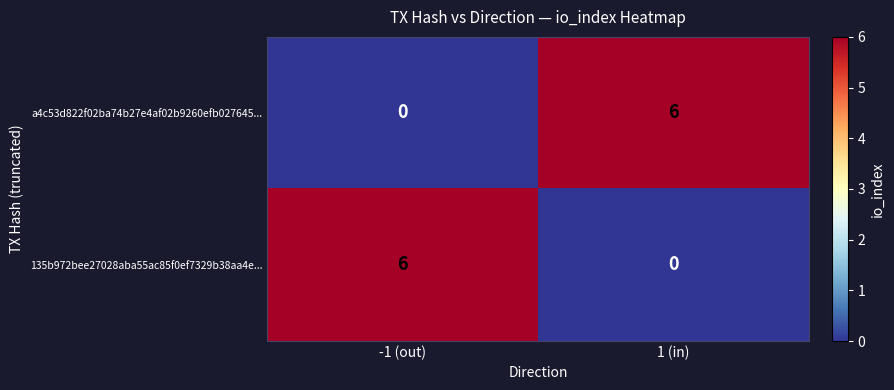

Is the value of a4c53d822f02ba74b27e4af02b9260efb027645... at 1 (in) greater than the value of 135b972bee27028aba55ac85f0ef7329b38aa4e... at 1 (in)?

Yes